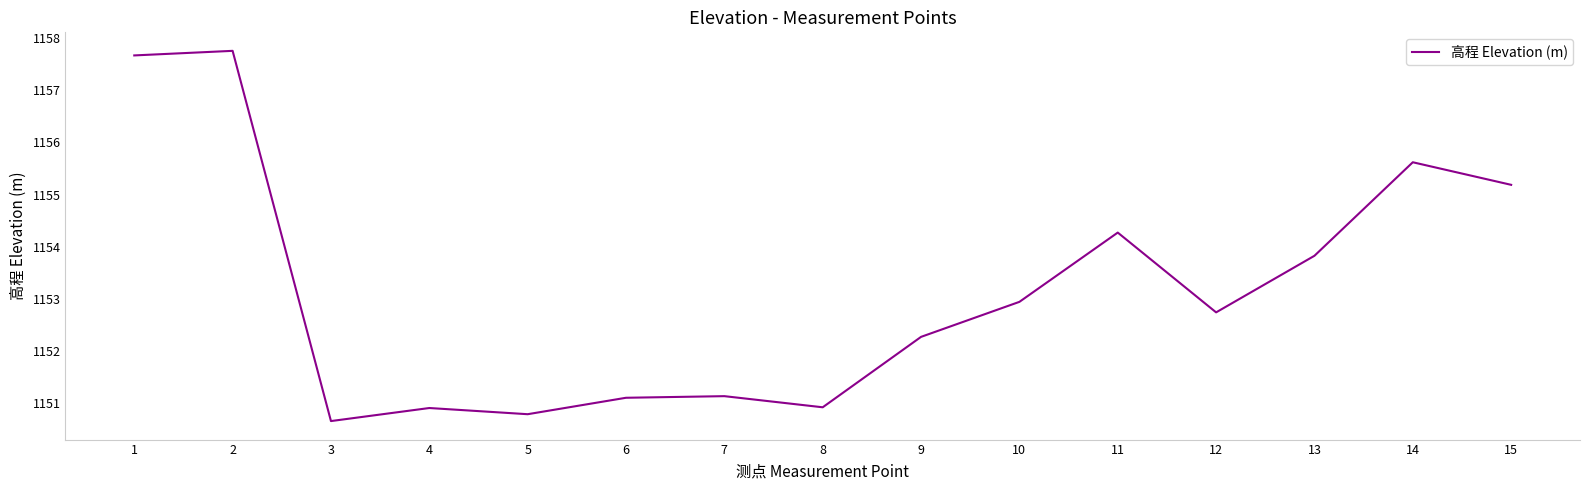

What is the change in value from 2 to 10?

-4.8